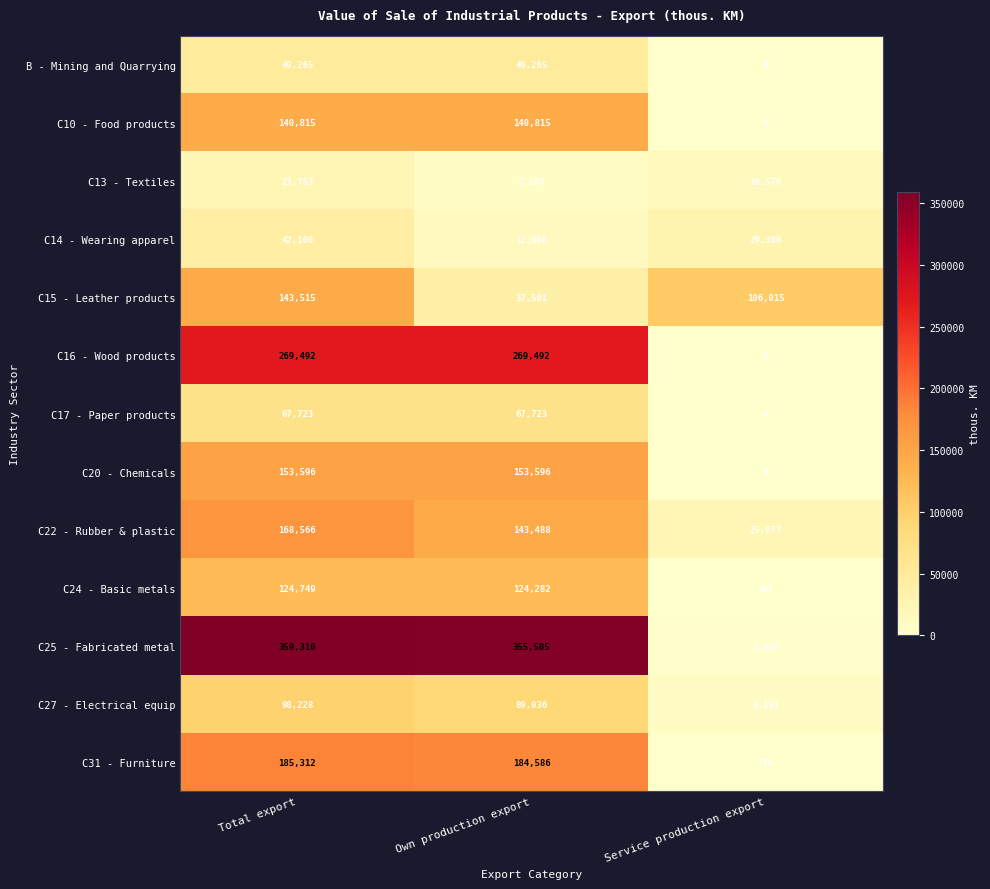

Count the B - Mining and Quarrying values in the range 0 to 49265.

3